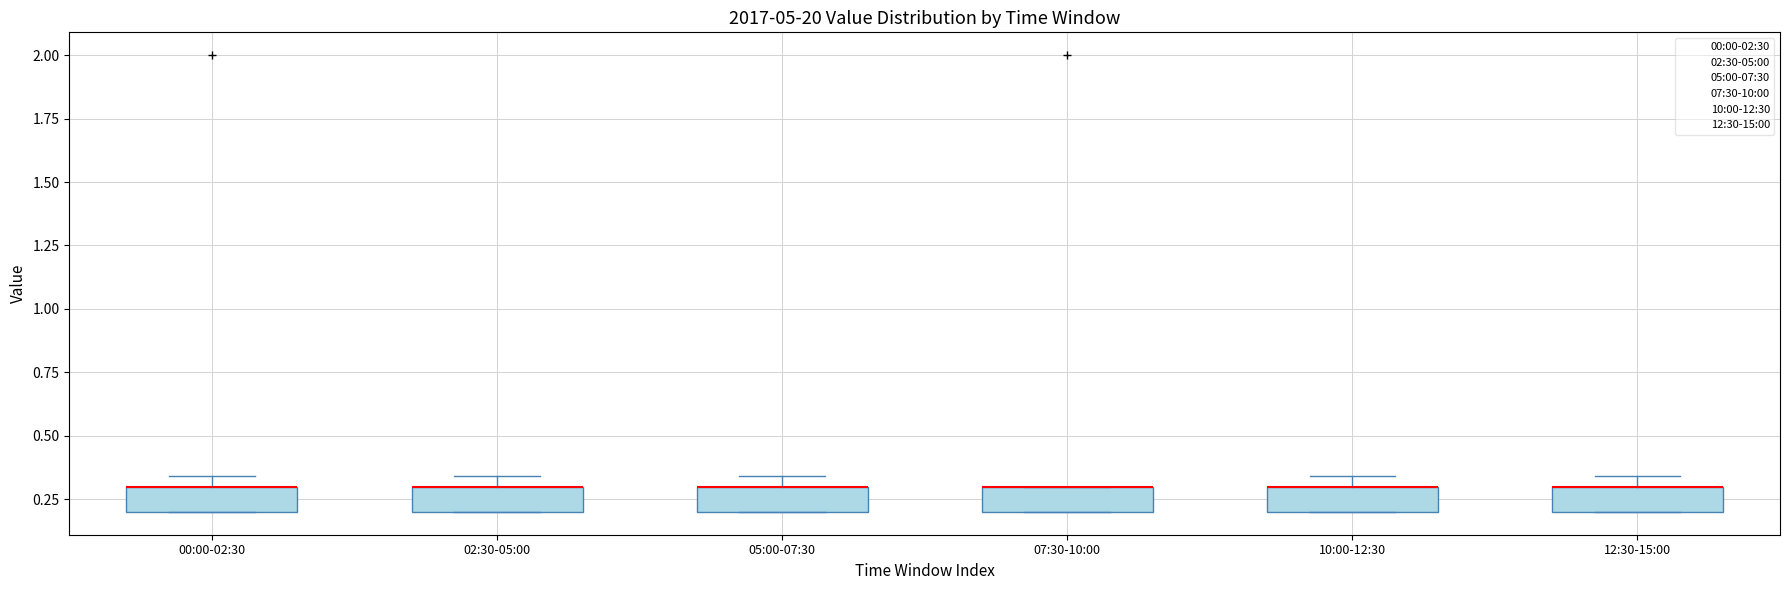

Where is the upper edge of the box for 02:30-05:00 on the y-axis? The values are not printed on the chart, so give them approximately, as read against the axis.

0.30